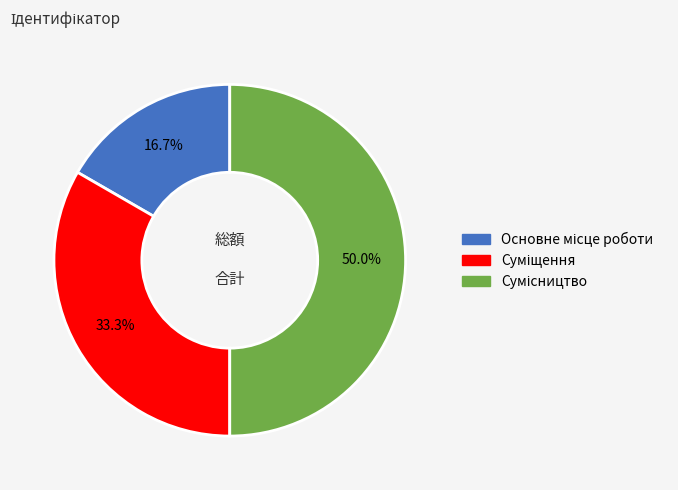

The Сумісництво slice represents 50% of the pie. True or false?

True